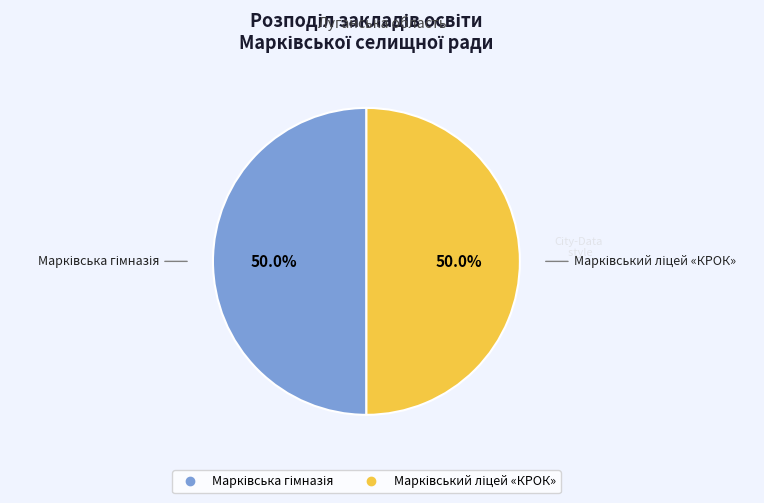

Which has a higher value, Марківський ліцей «КРОК» or Марківська гімназія?

Марківський ліцей «КРОК»